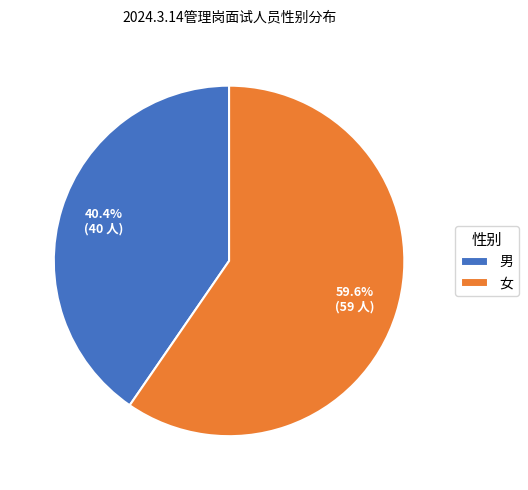

To the nearest percent, what portion does 男 represent?

40%